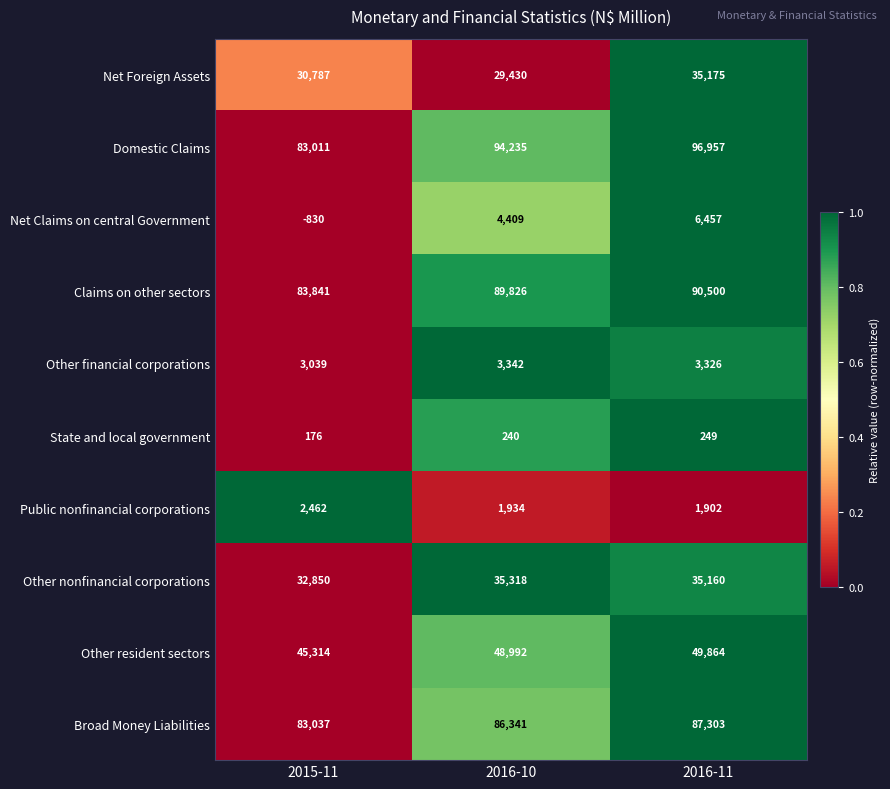

At which category is the sum across all series the highest?

2016-11